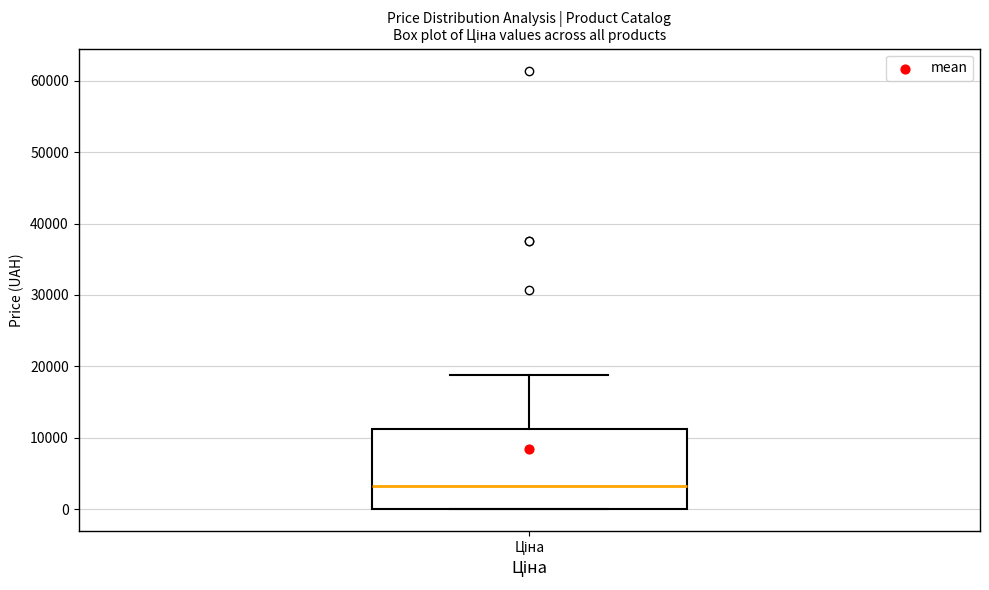

Transcribe this box plot: give where the median line is, the range the box spans, and where the two whiskers end, as read against the y-axis. The values are not printed on the chart, so give them approximately, as read against the axis.

median 3000, box 0 to 11000, whiskers 0 to 19000